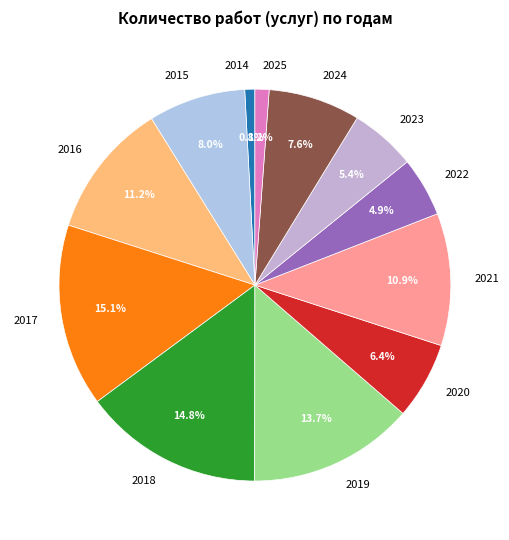

To the nearest percent, what is the difference between the 2022 and 2017 slice percentages?

10%